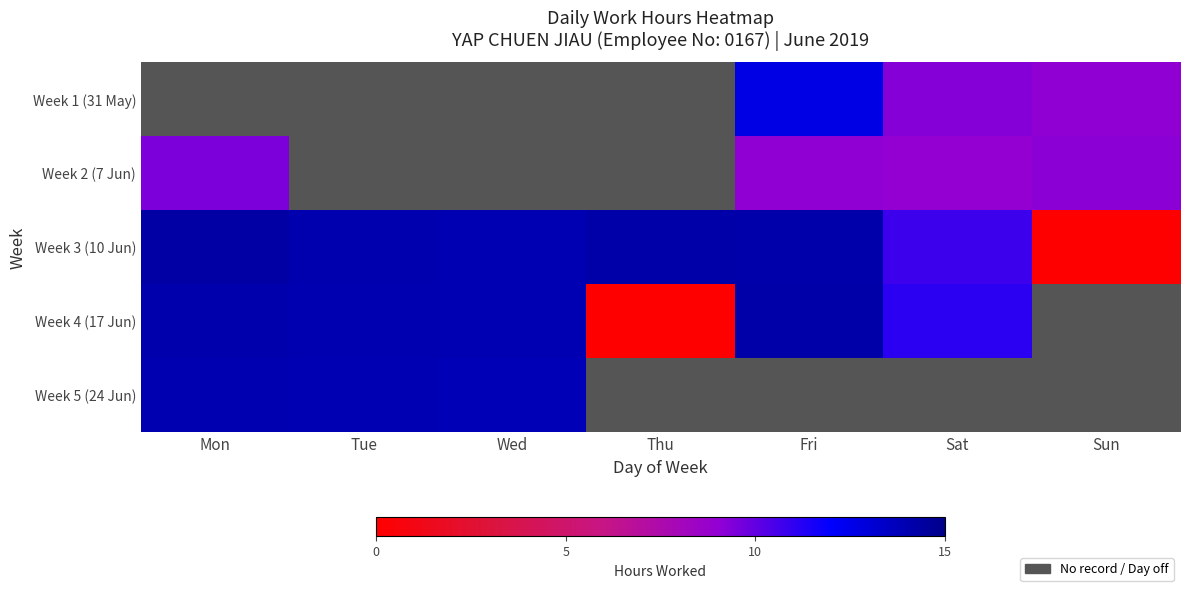

Which series has the widest spread of values?

Week 3 (10 Jun)